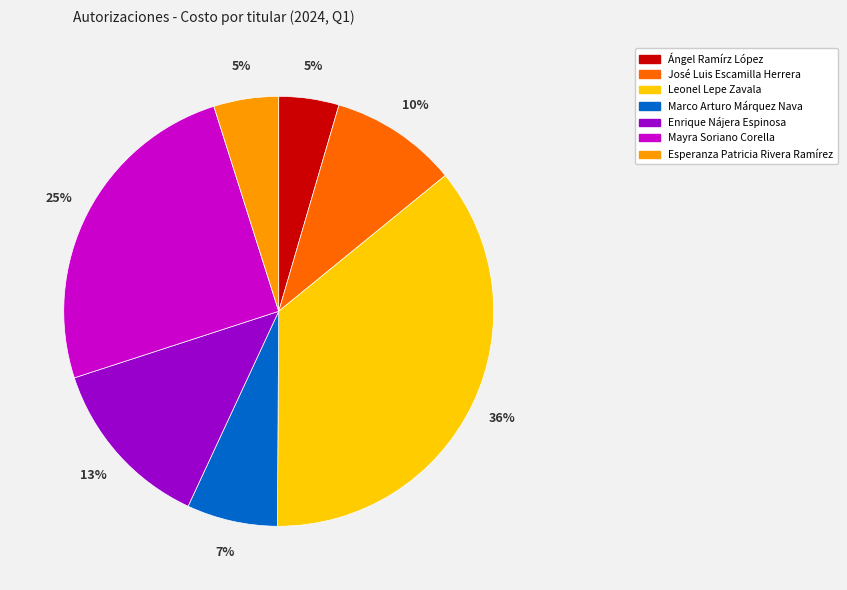

To the nearest percent, what is the difference between the largest and smallest slice percentages?

31%